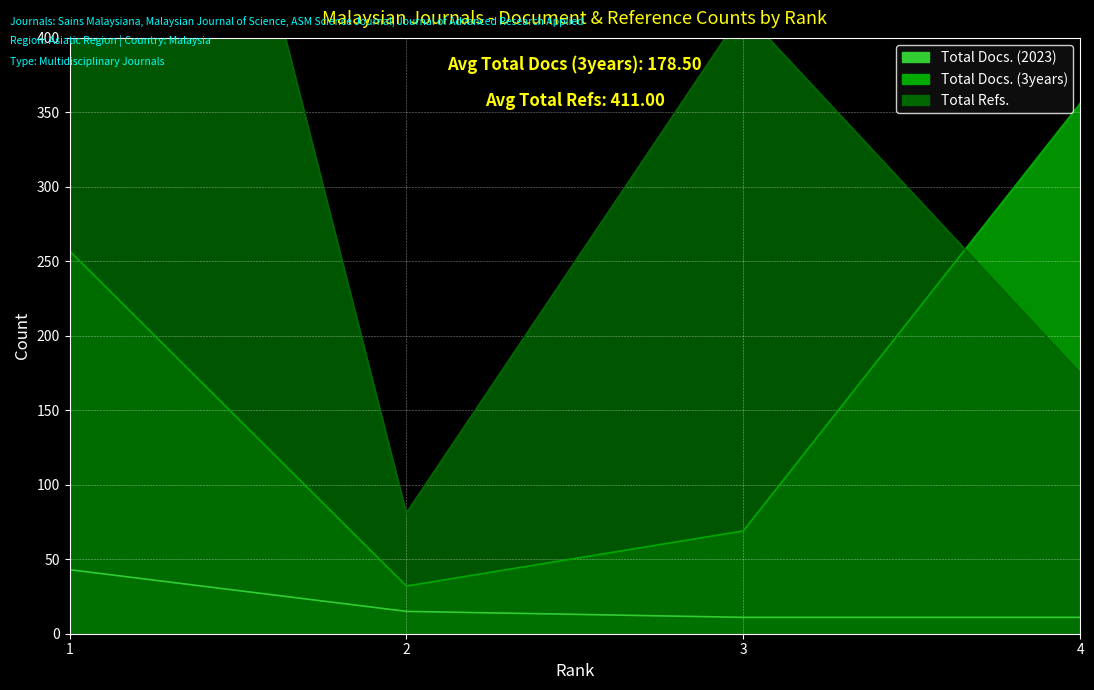

What are all the series names shown in the legend?

Total Docs. (2023), Total Docs. (3years), Total Refs.